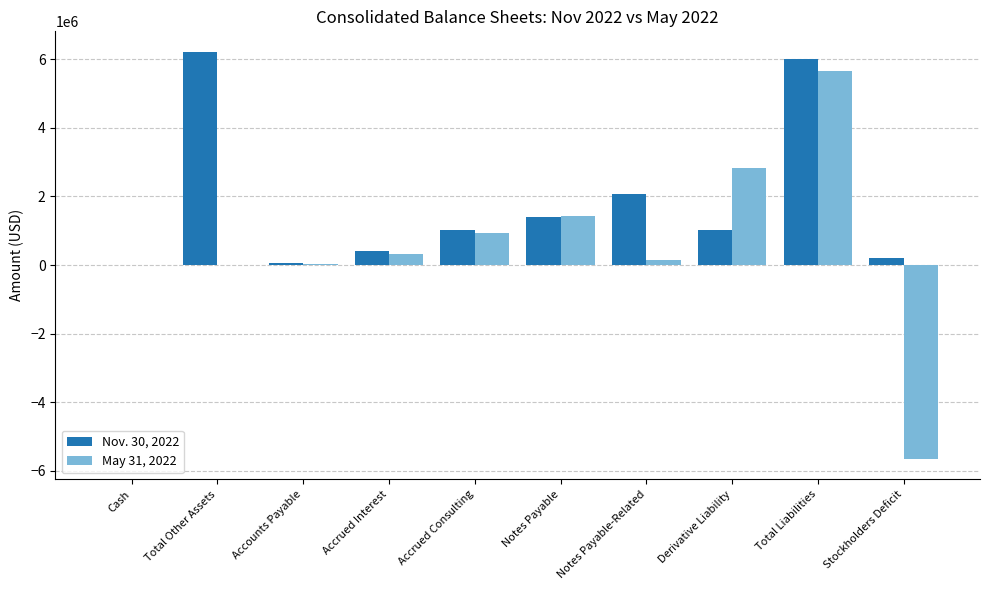

How many data points does each series have?

10